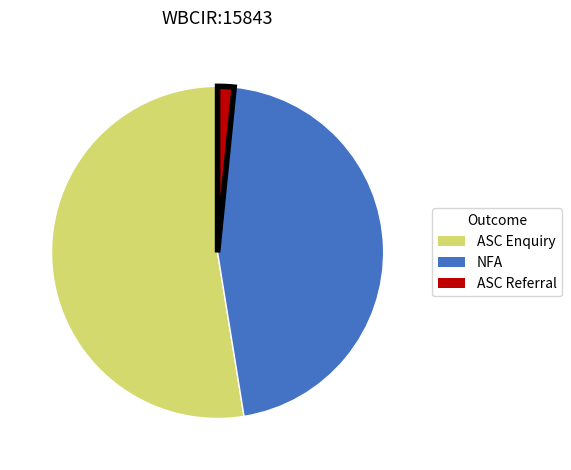

Is there a majority slice in this chart?

Yes